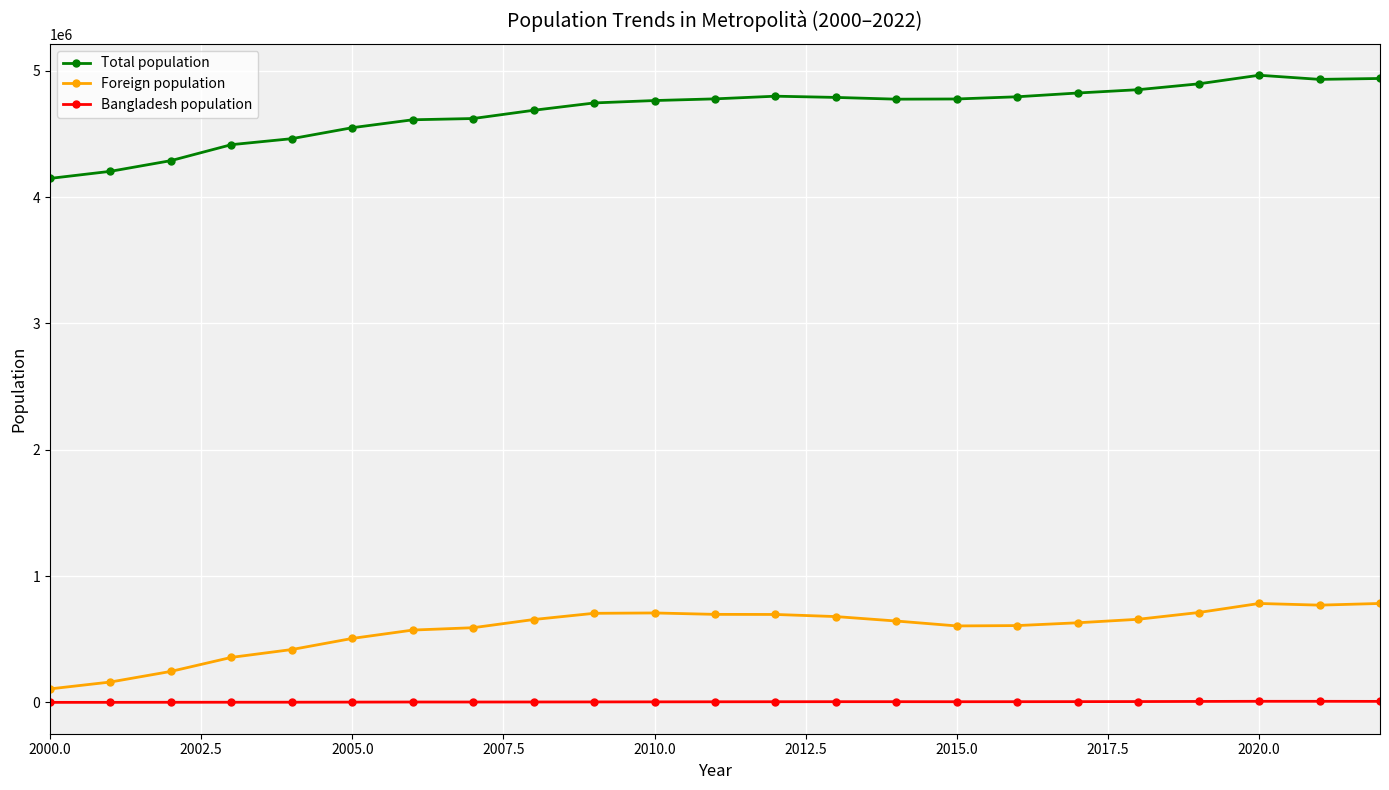

What is the sum of all Foreign population values?

13293619